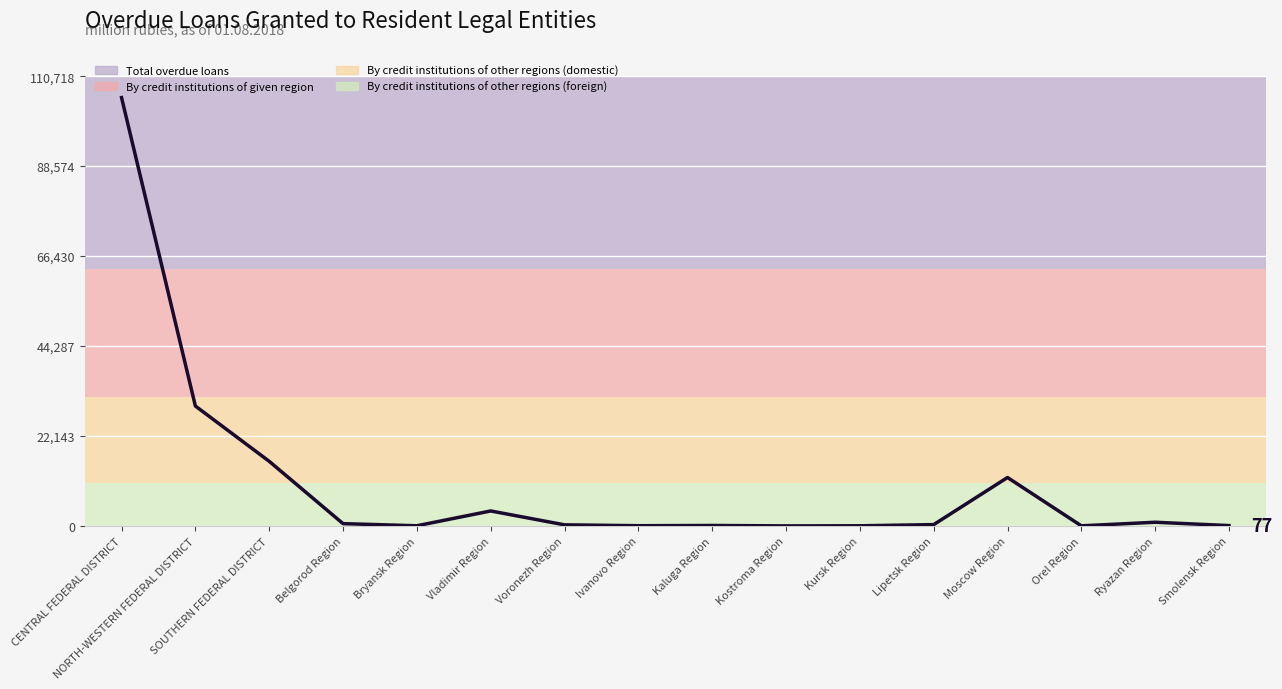

The chart shows a value of 108 at Kaluga Region. True or false?

True